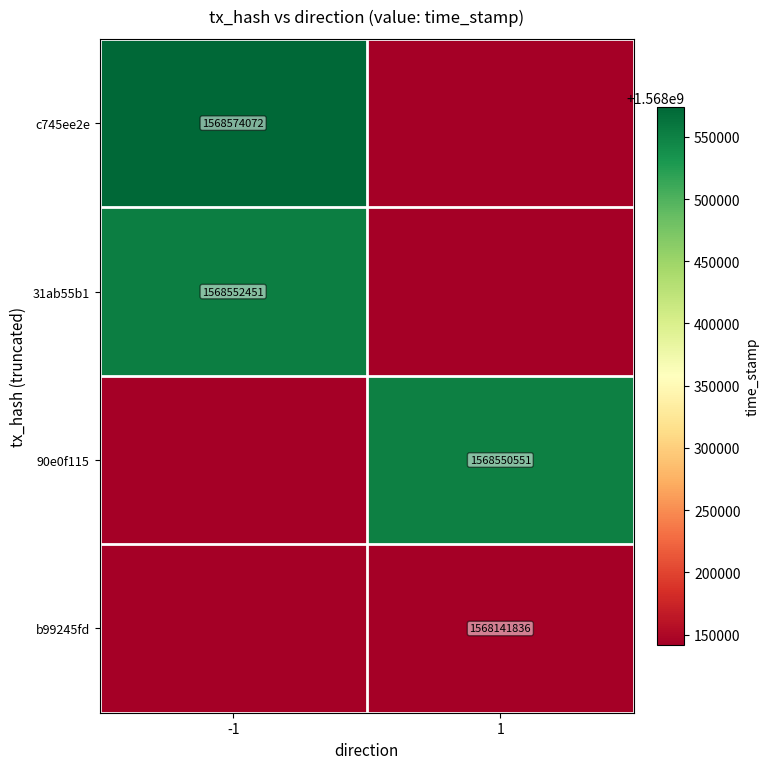

True or false: c745ee2e has a value of 870398071 at -1.

False